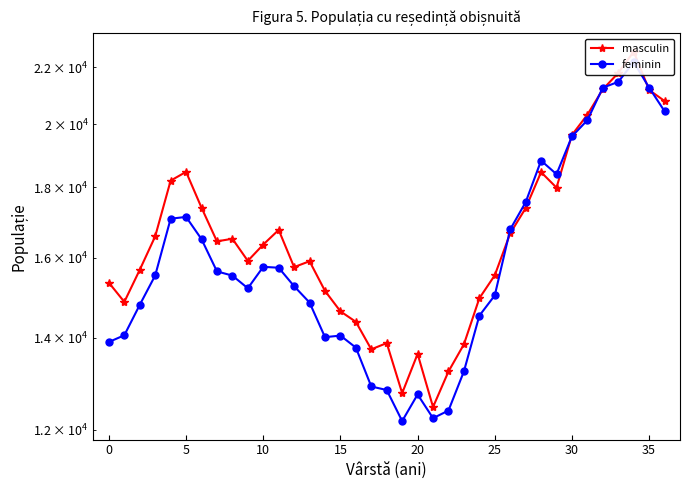

What is the difference between the maximum and minimum values in the masculin series?

10129